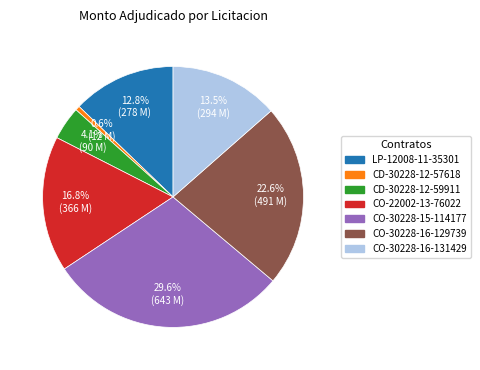

Does any single category account for the majority?

No